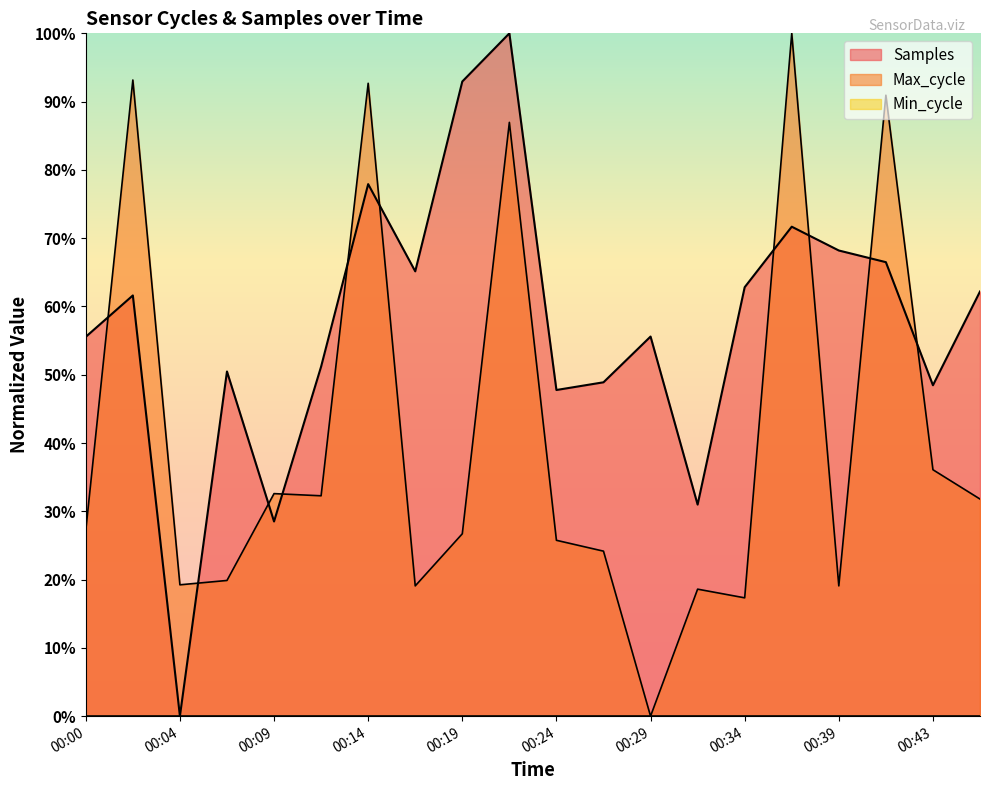

The Samples series shows 0.2 at 00:07. True or false?

False